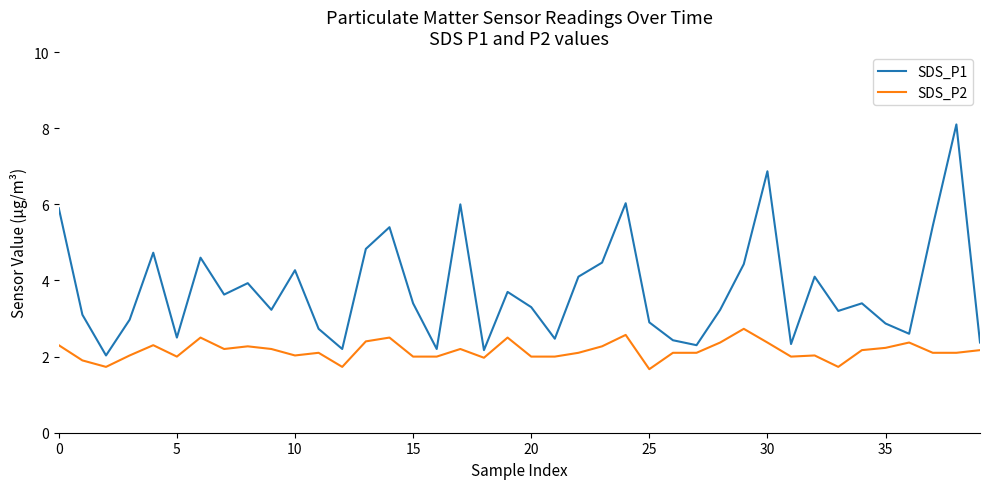

Does the chart have visible grid lines?

No